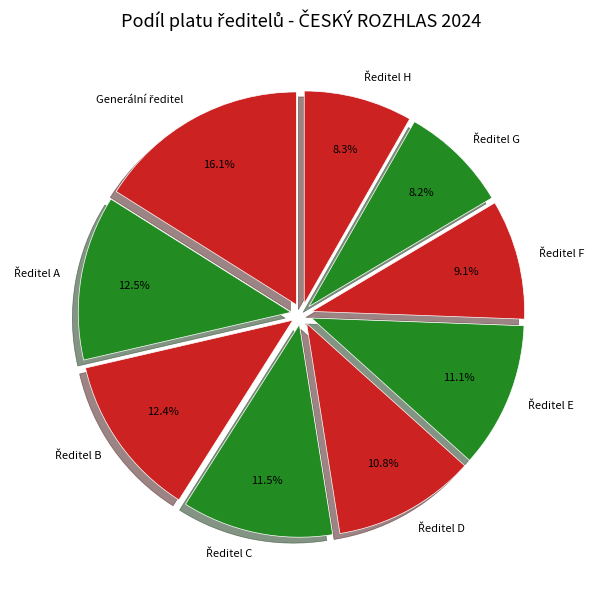

Does any single category account for the majority?

No